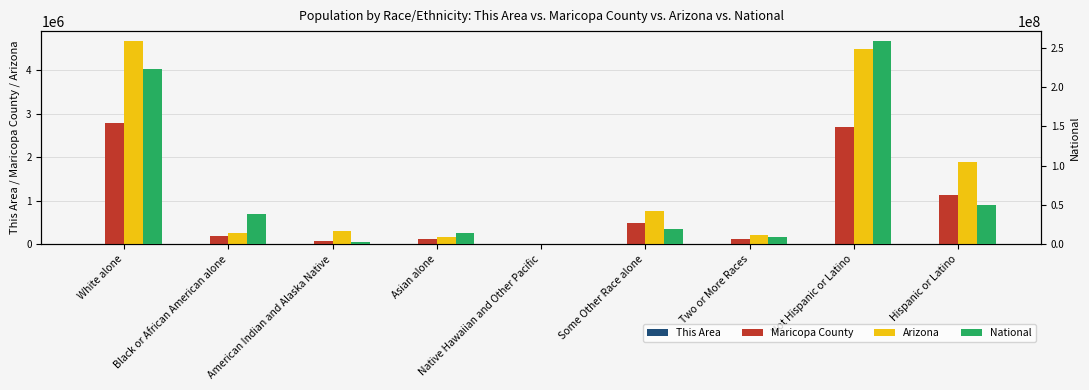

At how many categories does at least one series exceed 144531137?

2